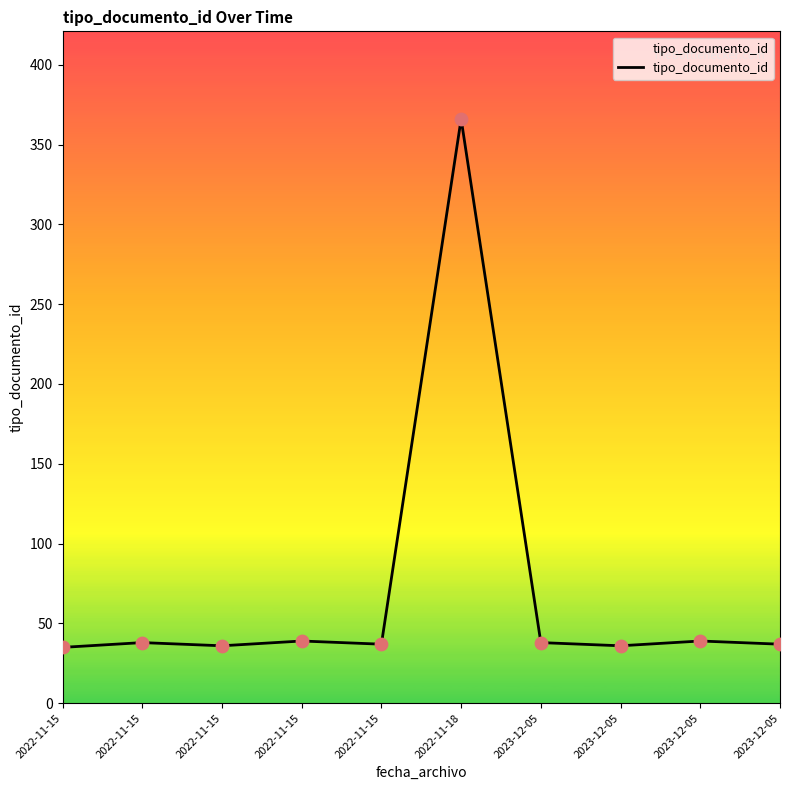

Approximately how many times larger is the value at 2022-11-15 compared to 2023-12-05?

1.1